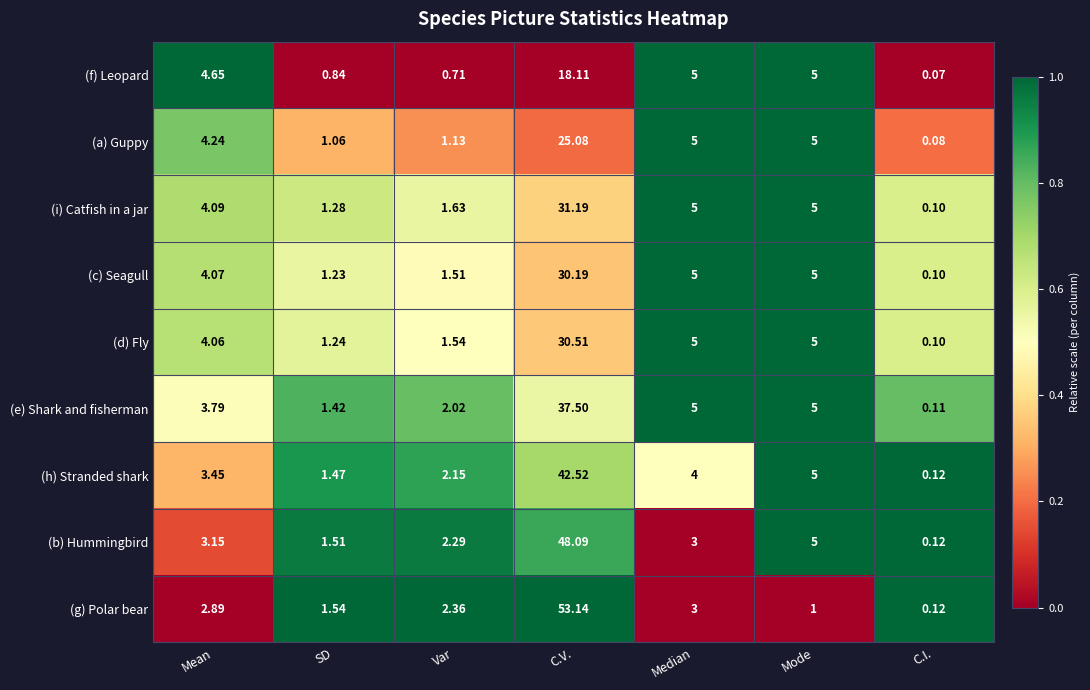

Which series has the largest total across all categories?

(g) Polar bear